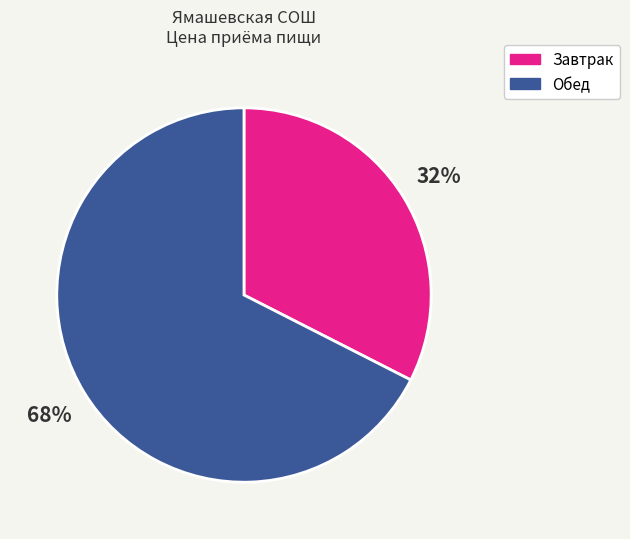

Which slice is the largest?

Обед